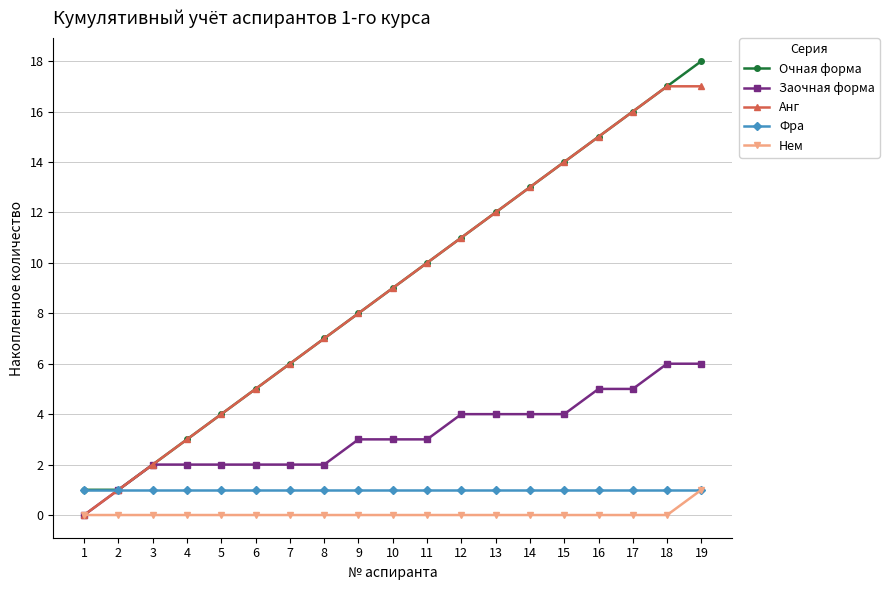

True or false: Анг has more than 2 points higher than both neighbors.

False